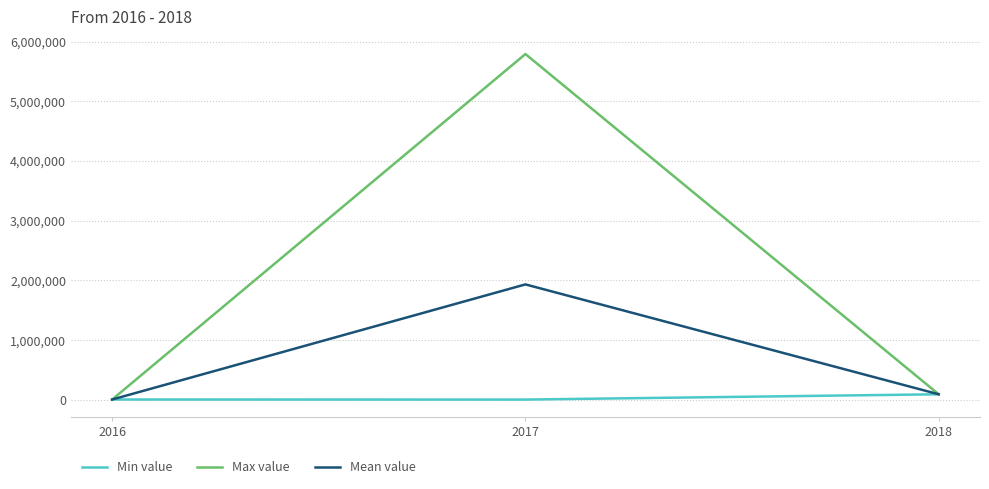

Rank the series by their average value, from lowest to highest.

Min value, Mean value, Max value